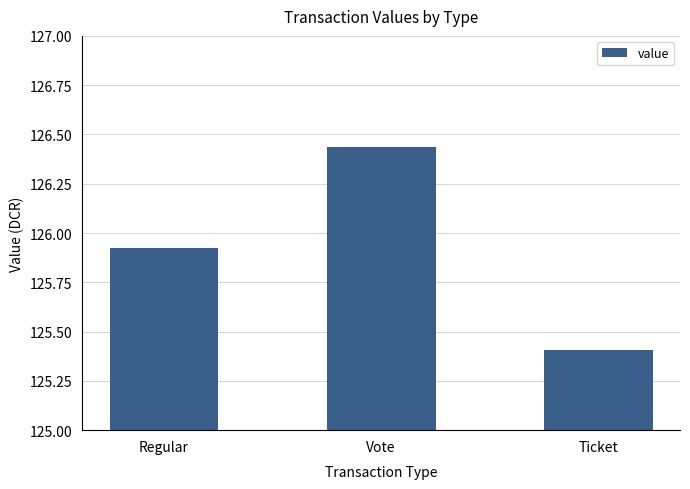

Rank the categories by value from lowest to highest.

Ticket, Regular, Vote